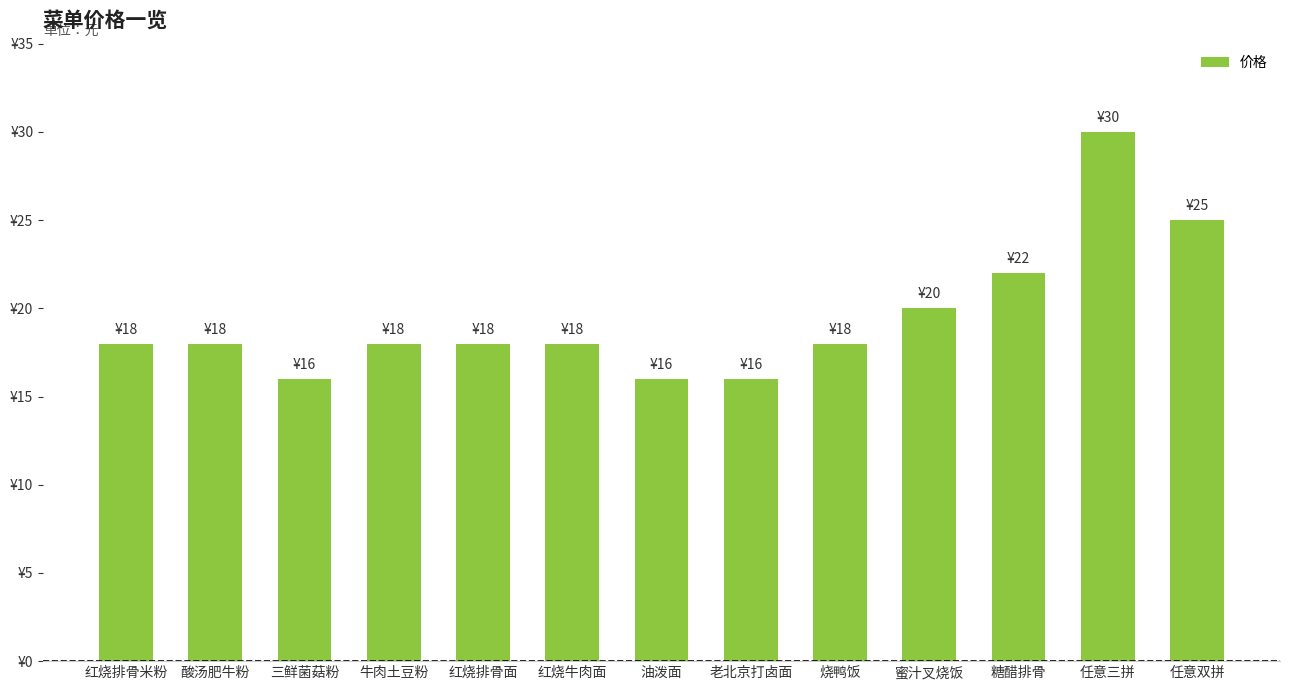

Reading left to right, extract all data points from this chart.

红烧排骨米粉=18	酸汤肥牛粉=18	三鲜菌菇粉=16	牛肉土豆粉=18	红烧排骨面=18	红烧牛肉面=18	油泼面=16	老北京打卤面=16	烧鸭饭=18	蜜汁叉烧饭=20	糖醋排骨=22	任意三拼=30	任意双拼=25